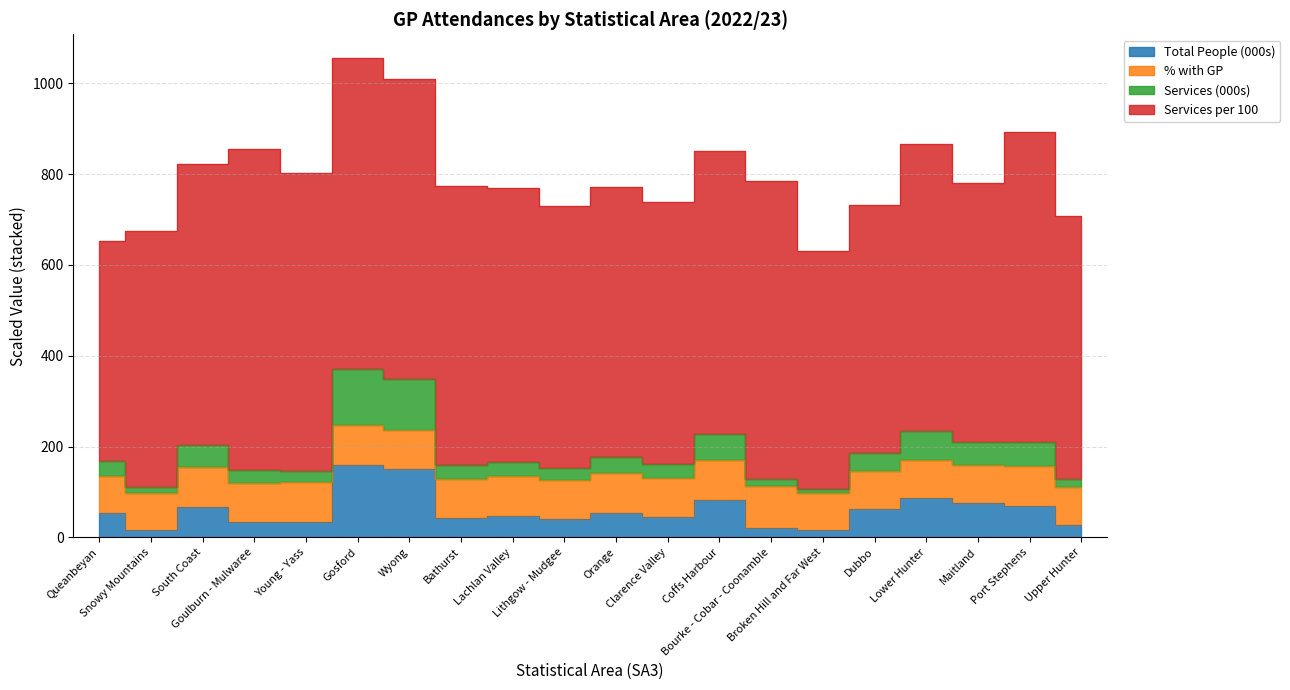

True or false: Services (000s) and Total People (000s) intersect in this chart.

False